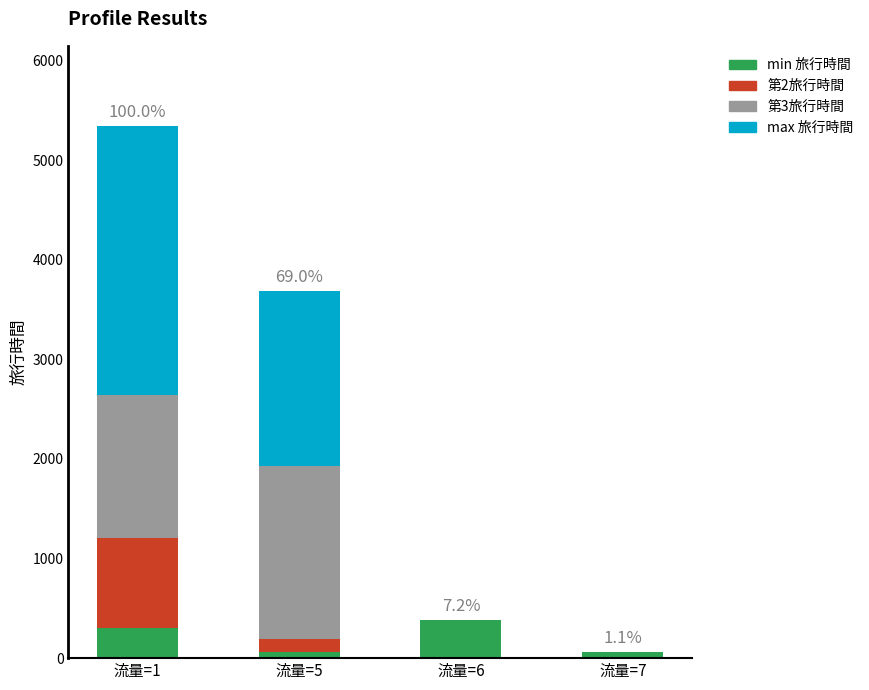

What is the highest value of the min 旅行時間 series?

387